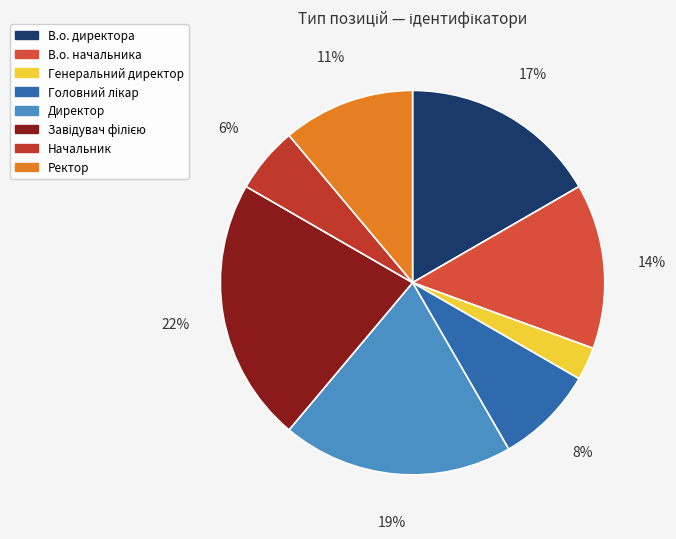

To the nearest percent, what is the difference between the largest and smallest slice percentages?

19%